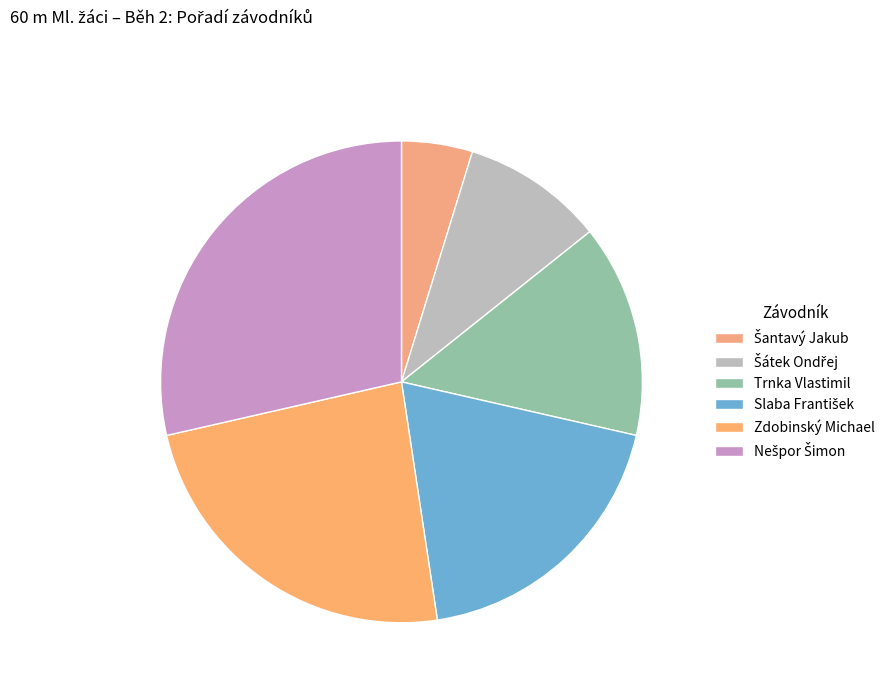

Is Trnka Vlastimil the majority of the pie?

No